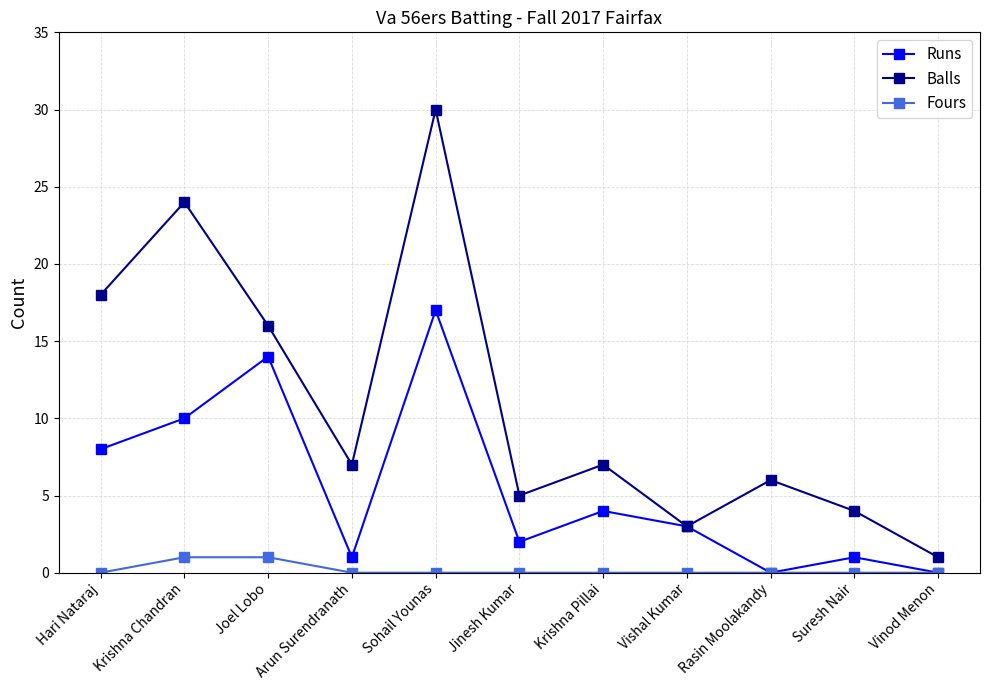

Where does the Balls series first go above 7?

Hari Nataraj